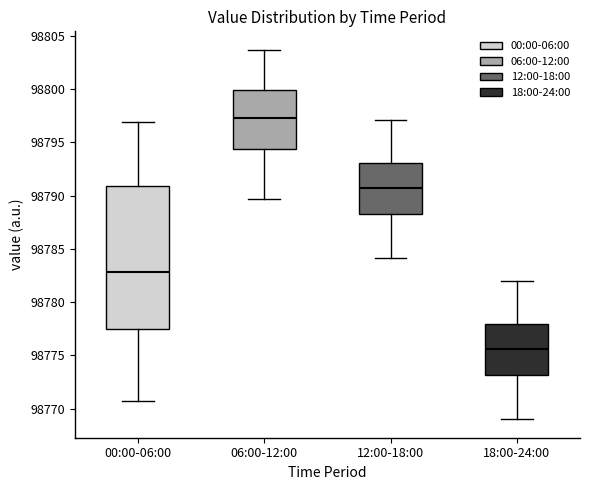

Which box is the tallest, from its lower edge to its upper edge?

00:00-06:00